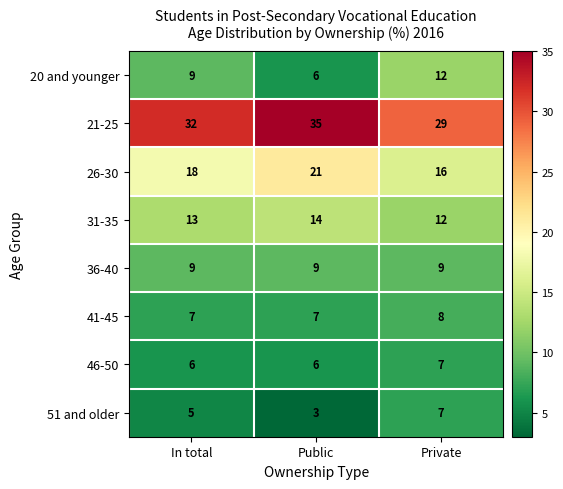

Reading left to right, transcribe all the data shown in this chart.

20 and younger: 9	6	12
21-25: 32	35	29
26-30: 18	21	16
31-35: 13	14	12
36-40: 9	9	9
41-45: 7	7	8
46-50: 6	6	7
51 and older: 5	3	7